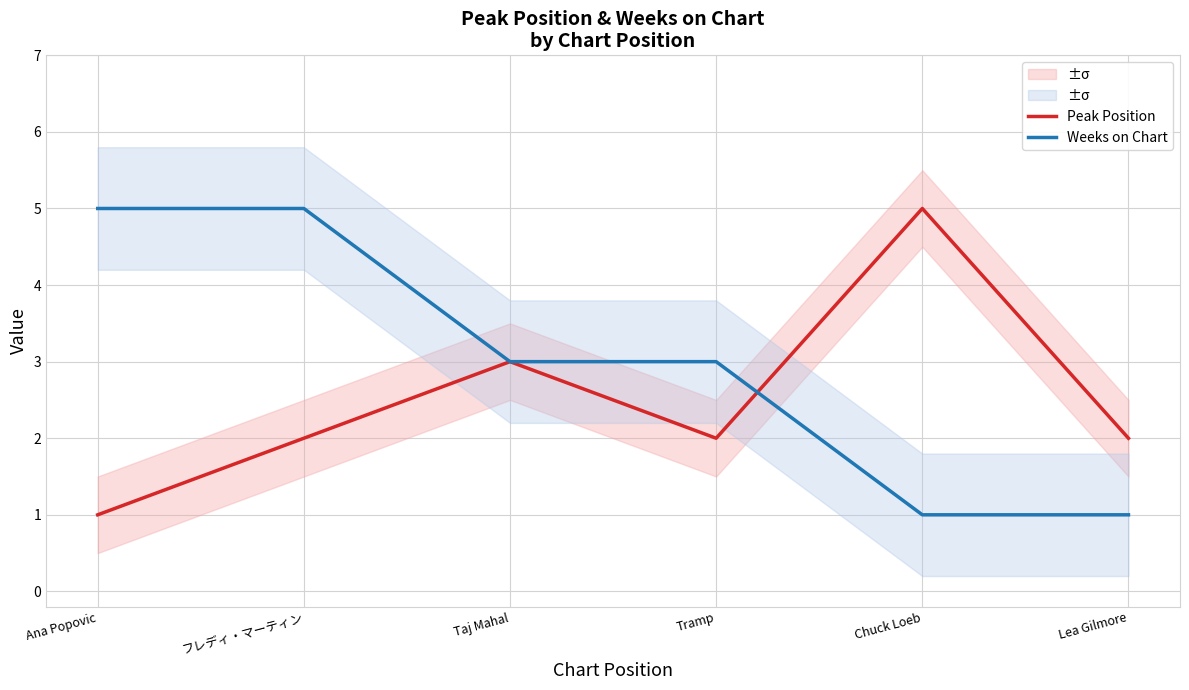

What are all the series names shown in the legend?

Peak Position, Weeks on Chart